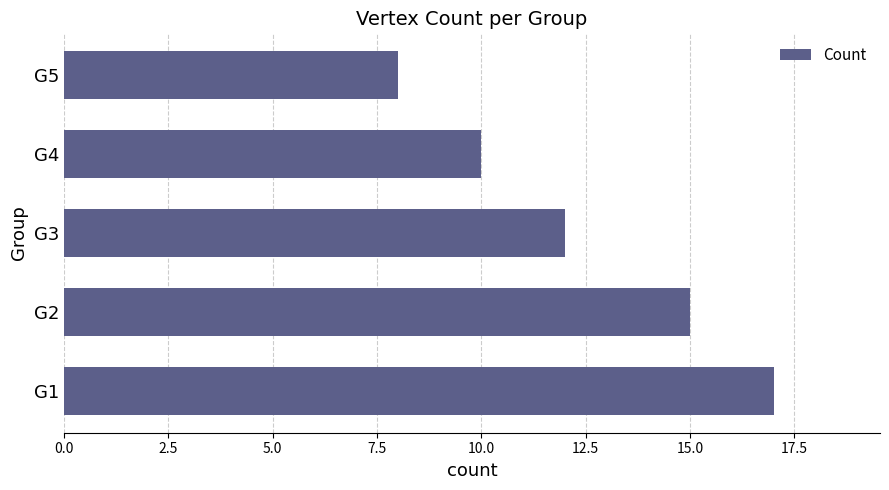

What is the ratio of the value at G3 to the value at G2?

0.8